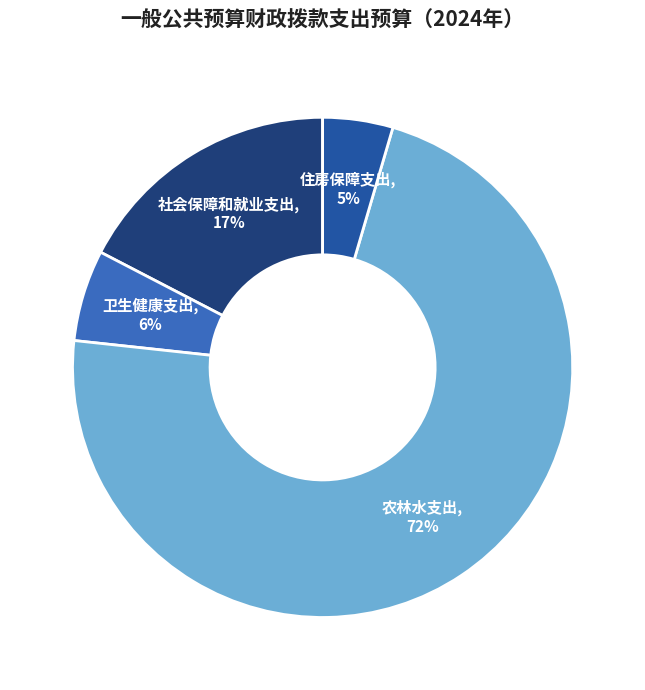

Is it true that 社会保障和就业支出 is 17% of the pie?

True